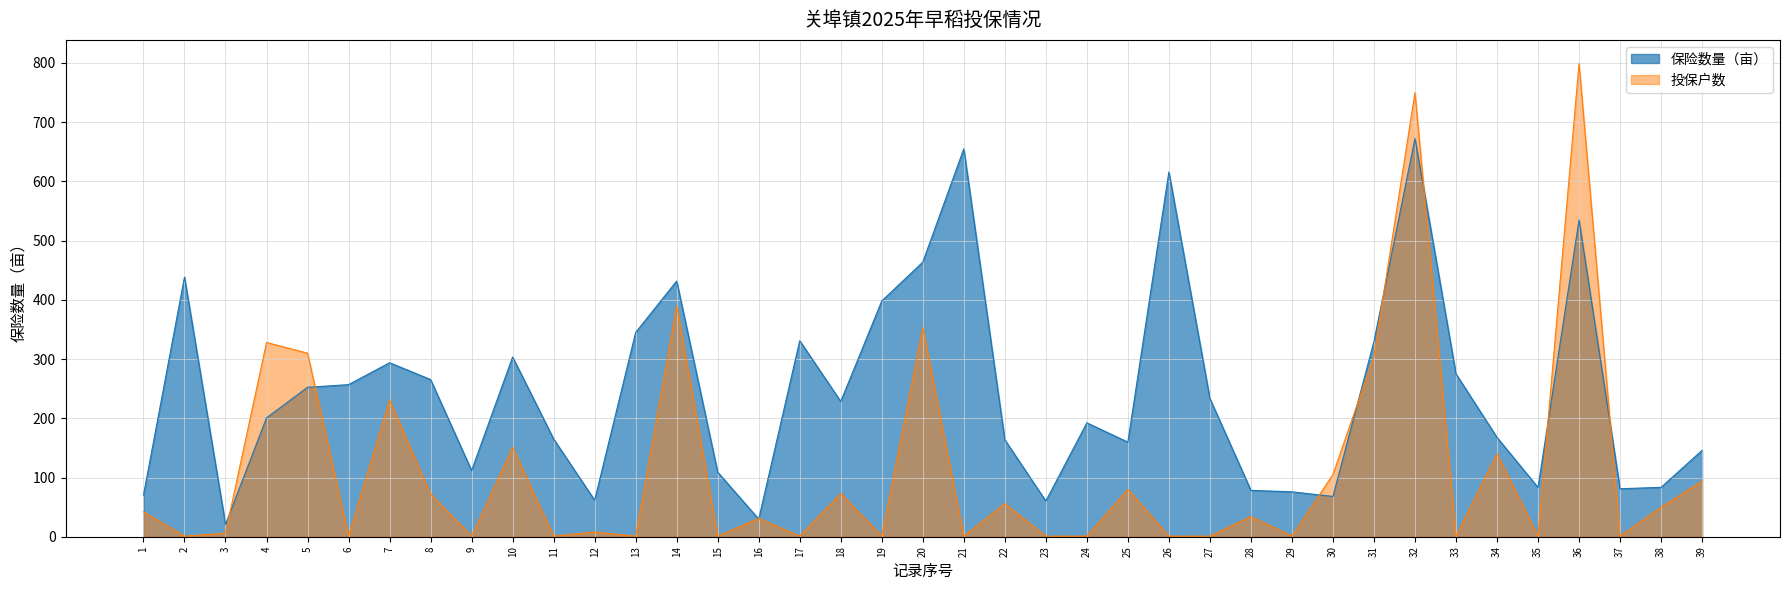

What is the sum of all 投保户数 values?

4425.0